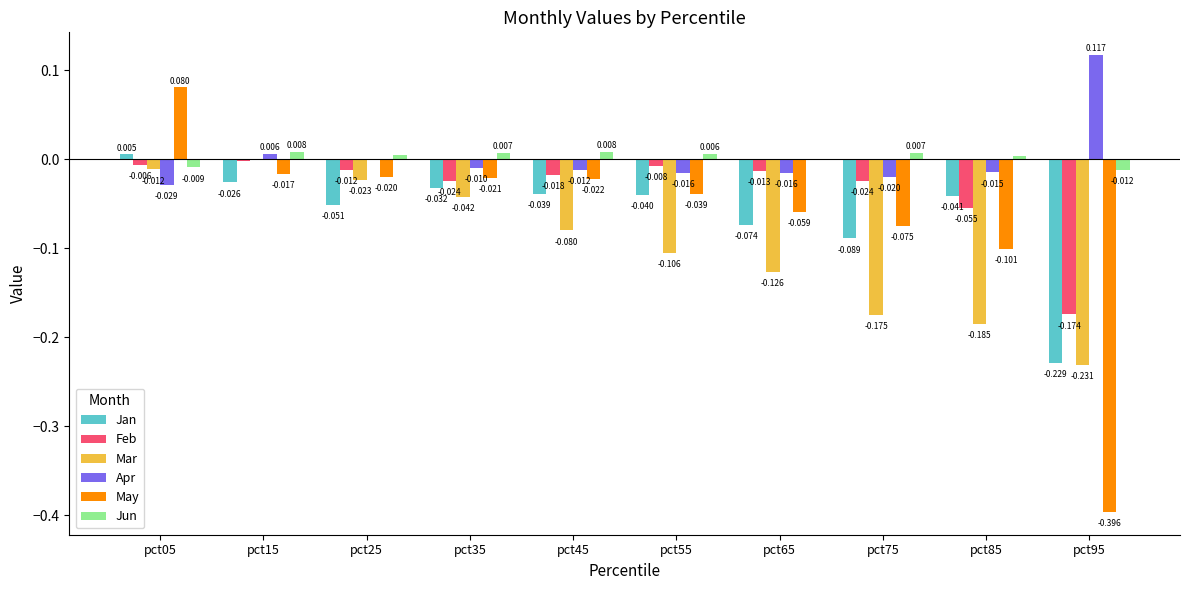

What is the sum of all May values?

-0.7